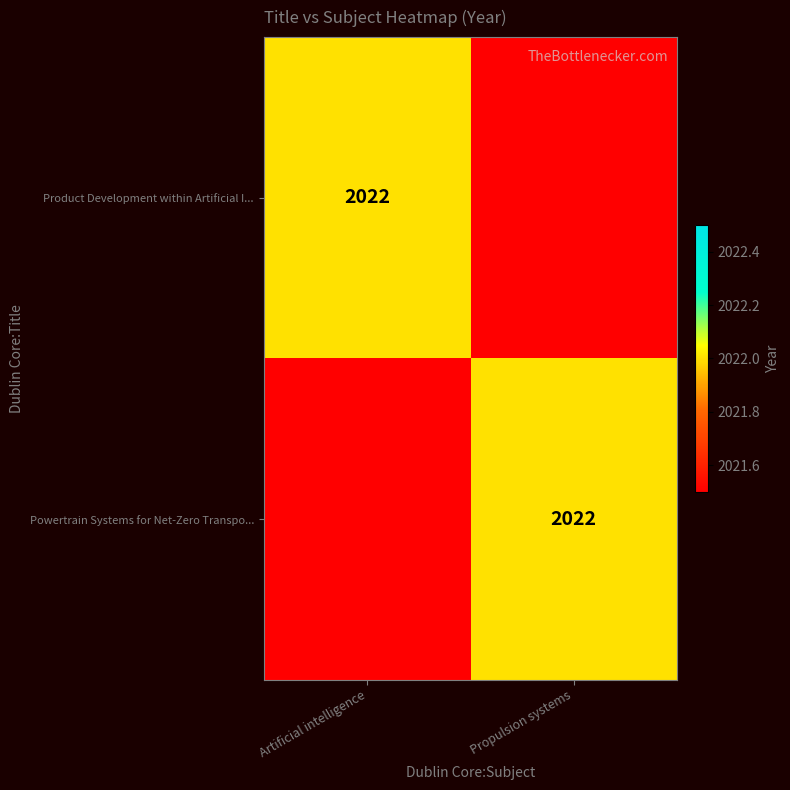

At how many categories does at least one series exceed 2021?

2